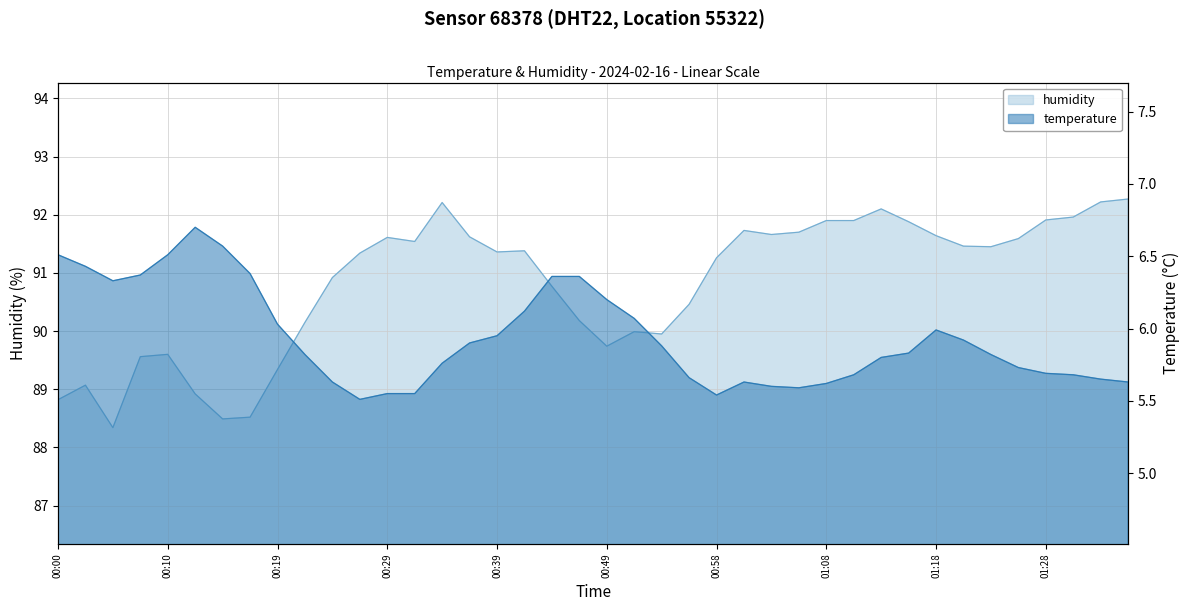

What are all the series names shown in the legend?

temperature, humidity